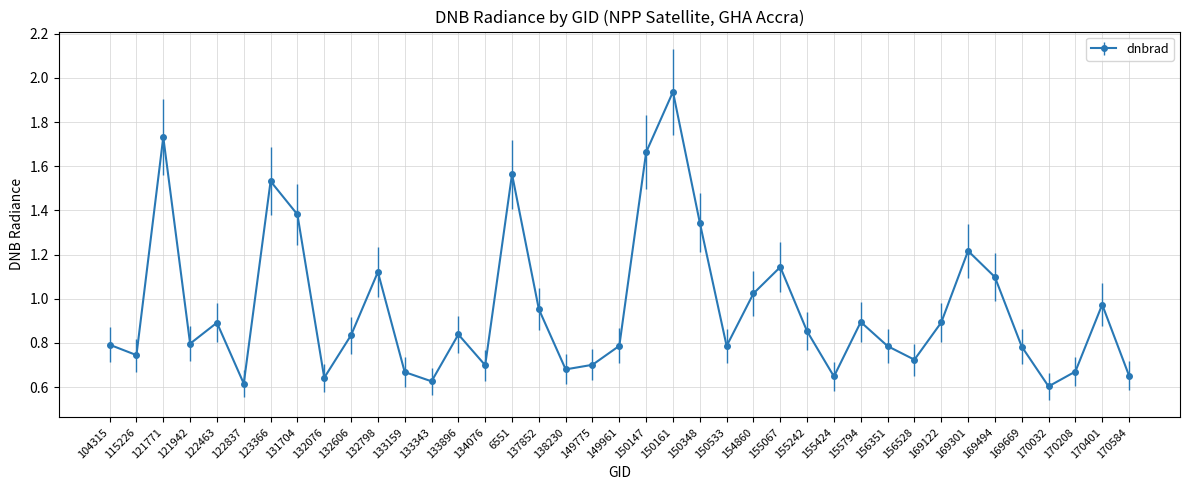

Where is the first local maximum?

121771